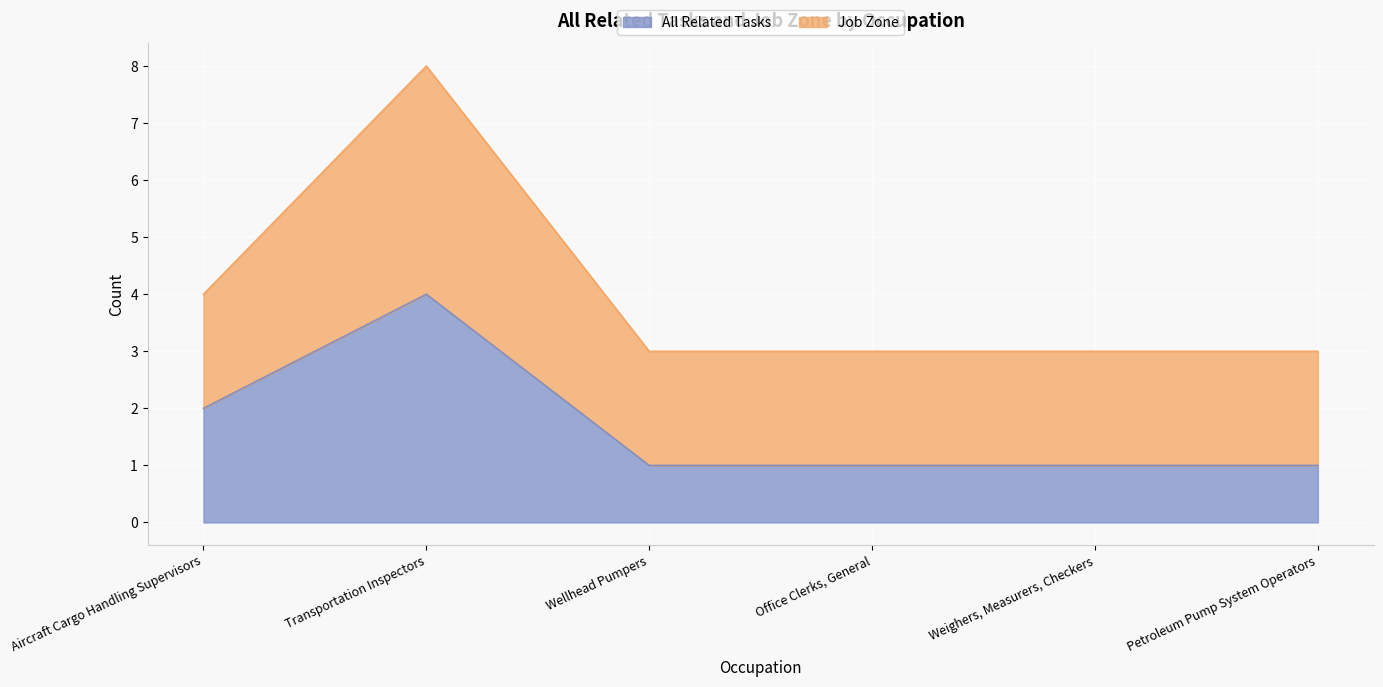

What is the maximum value shown in the chart?

4